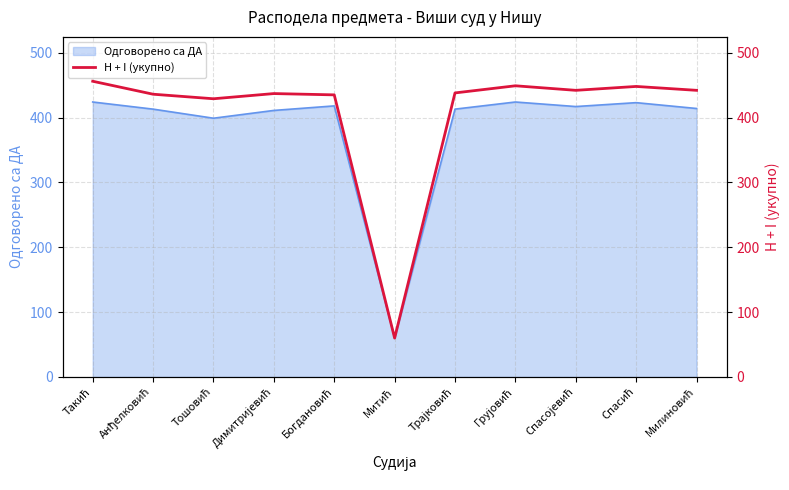

The chart shows a value of 141 at Милиновић. True or false?

False